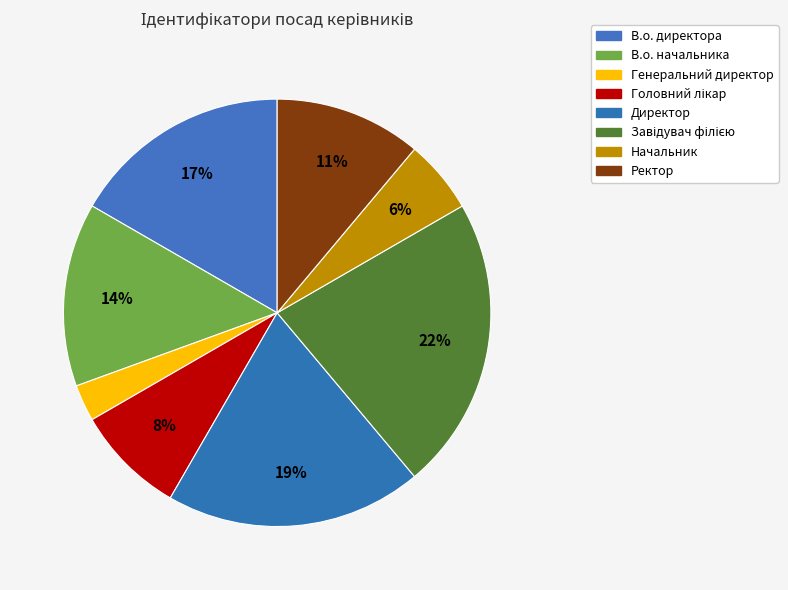

To the nearest percent, what is the difference between the largest and smallest slice percentages?

19%